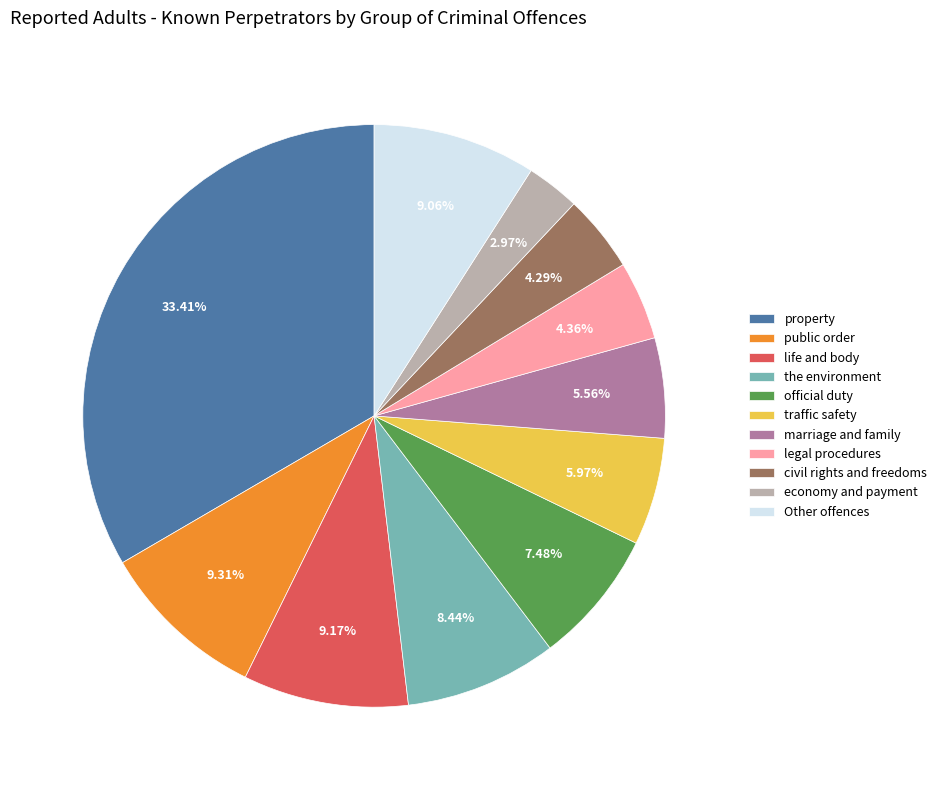

Approximately how many times larger is the value at marriage and family compared to traffic safety?

0.9